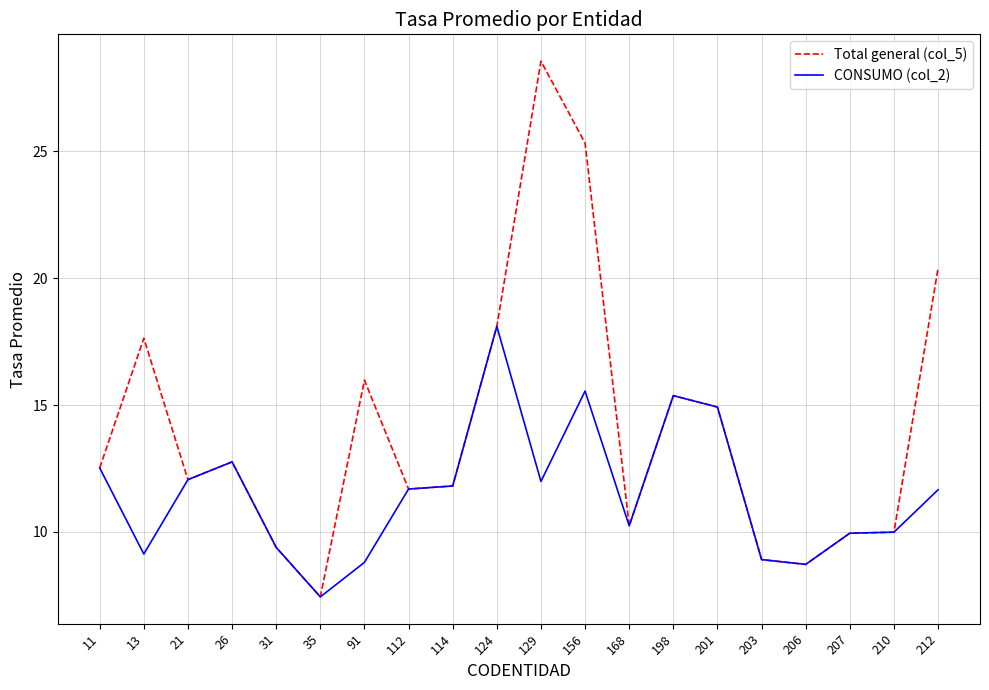

Count the number of data series in this chart.

2